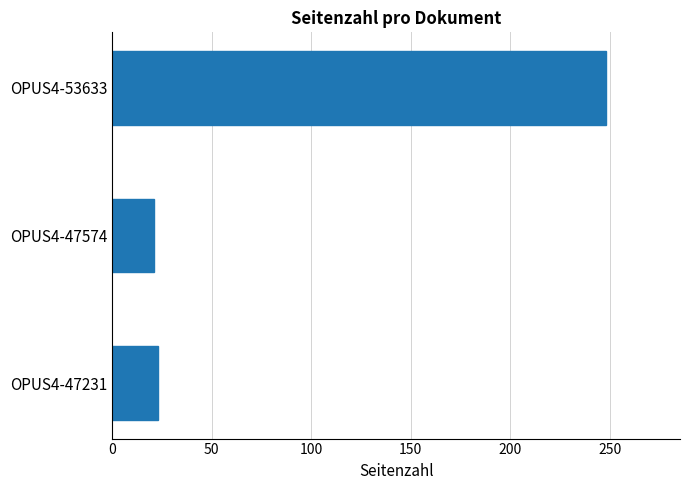

What is the average value?

97